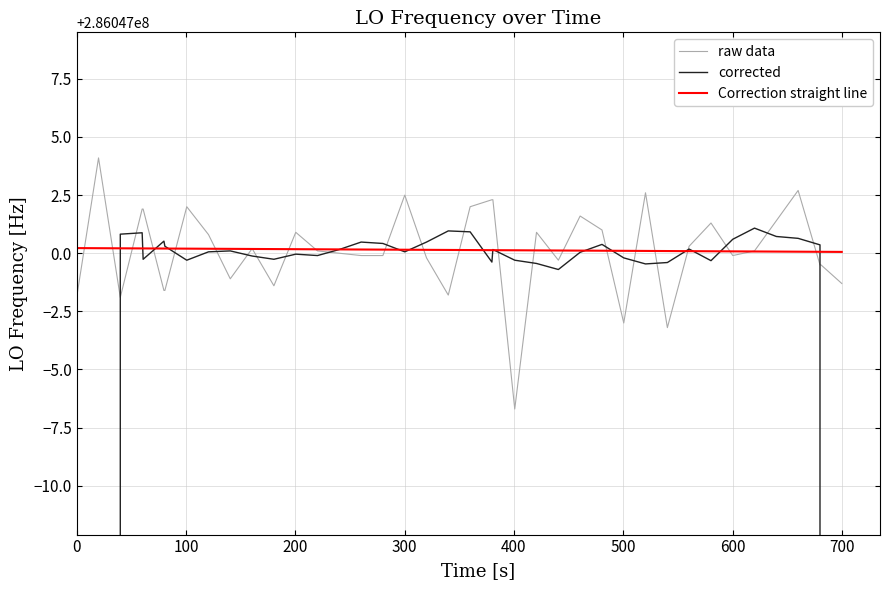

How many interior local peaks does the corrected series have?

10